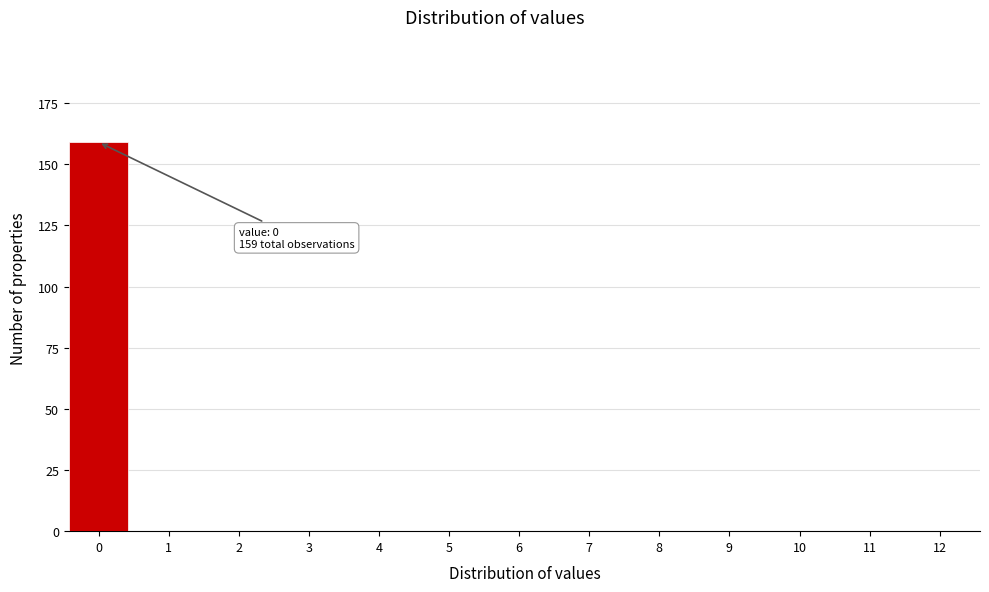

True or false: the data shows 0 at 4.

True